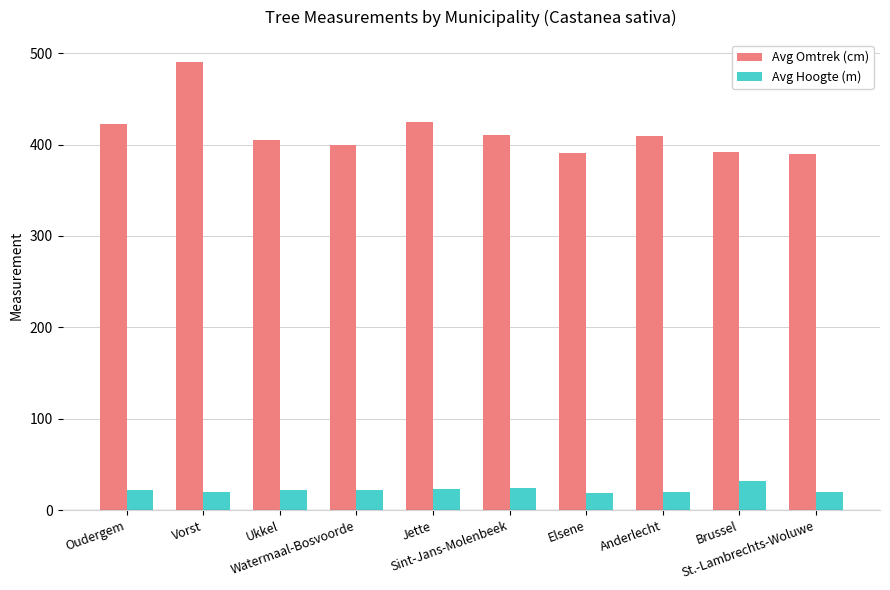

At which label does Avg Omtrek (cm) first exceed 409?

Oudergem